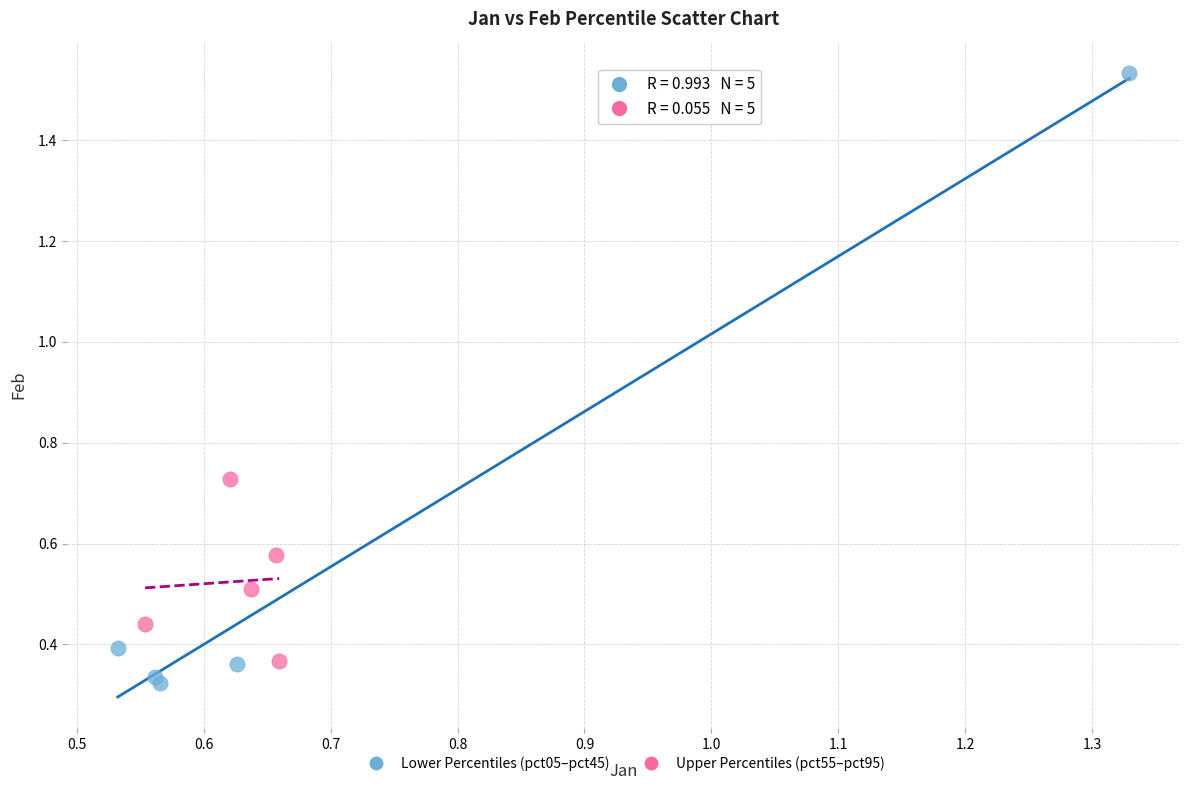

What are all the series names shown in the legend?

Lower Percentiles (pct05–pct45), Upper Percentiles (pct55–pct95)